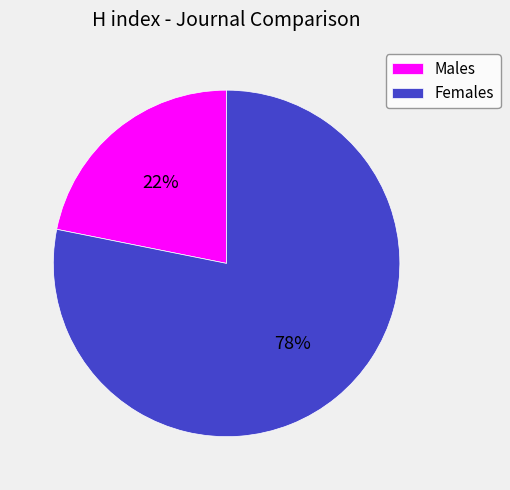

To the nearest percent, what is the difference between the largest and smallest slice percentages?

56%